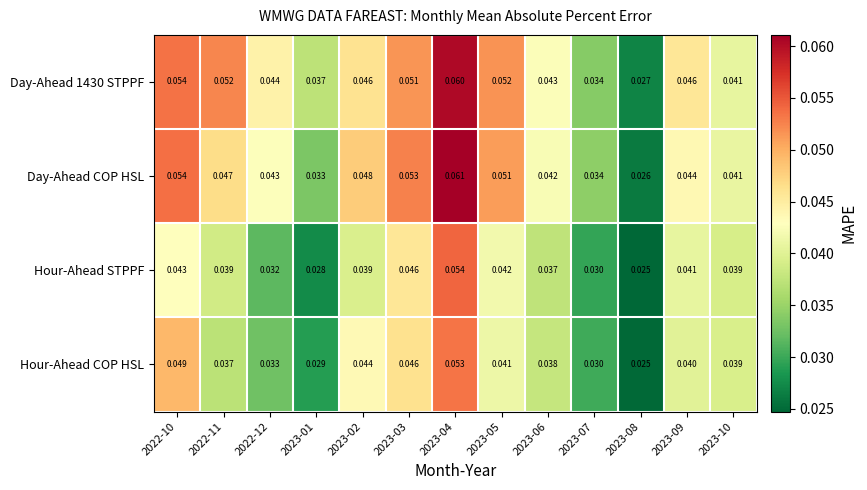

Which series has the widest spread of values?

Day-Ahead COP HSL